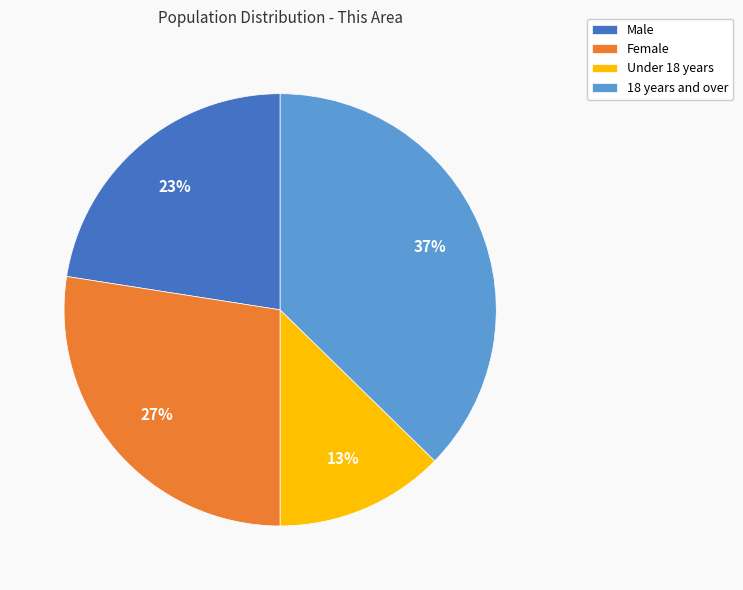

Which category has the biggest portion of the pie?

18 years and over